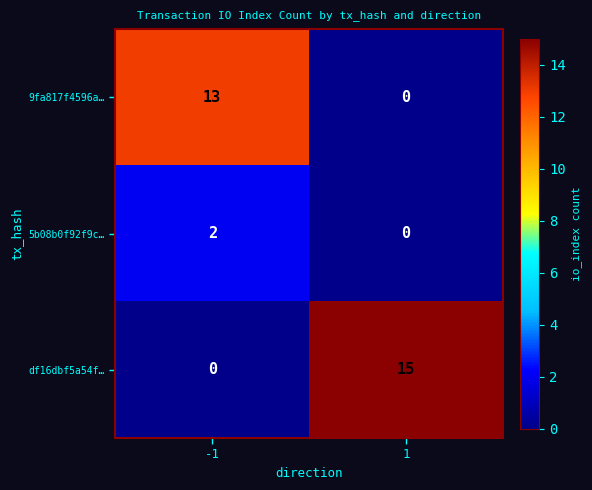

Is it true that df16dbf5a54f… equals 0 at -1?

True